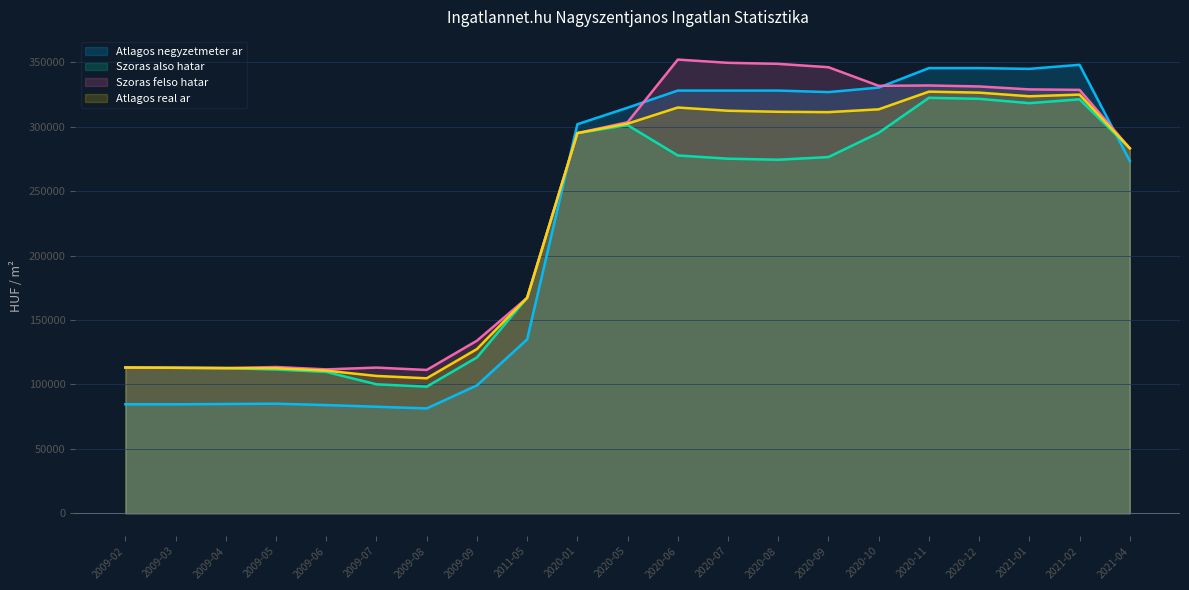

Which series has the largest total across all categories?

Szoras felso hatar